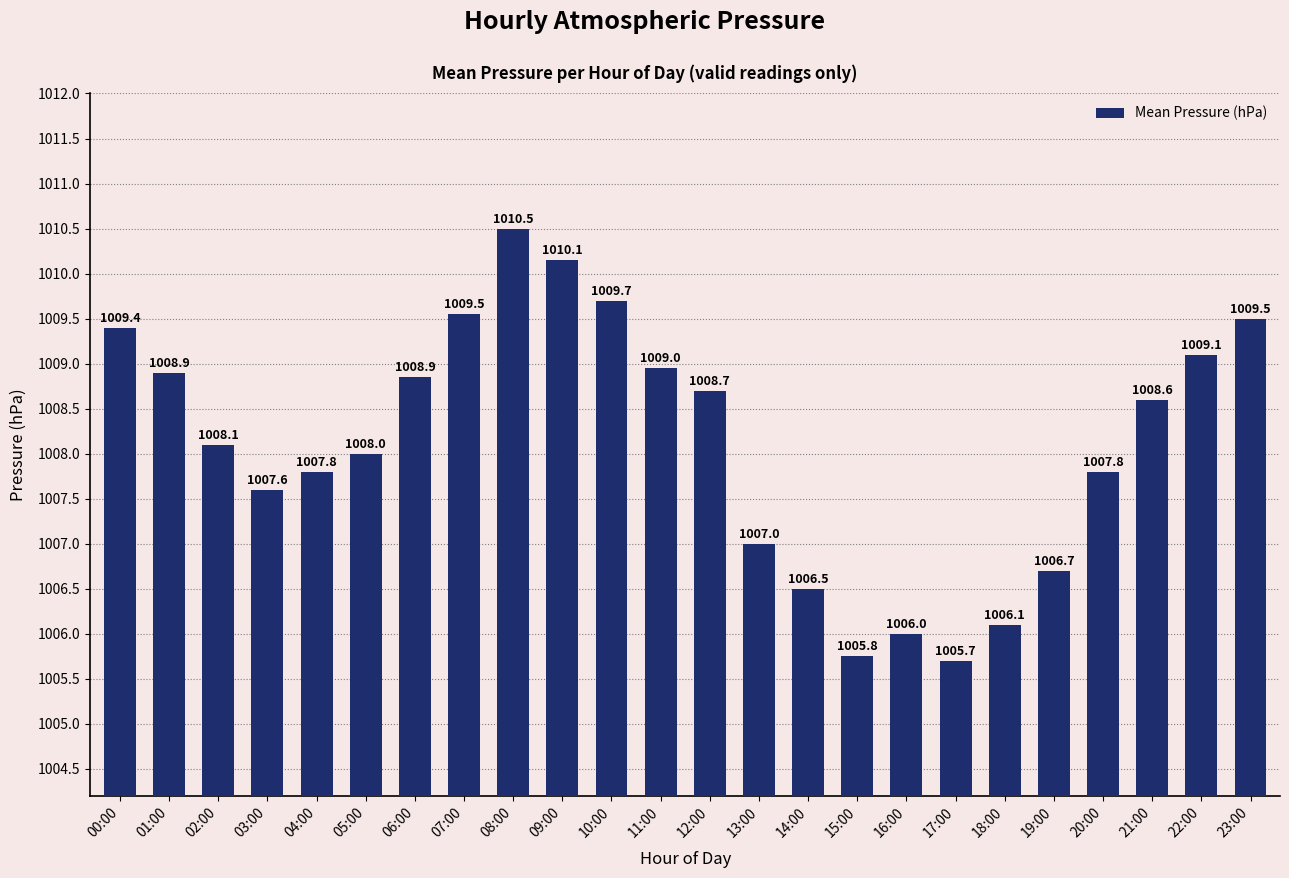

How many bars are there in total?

24